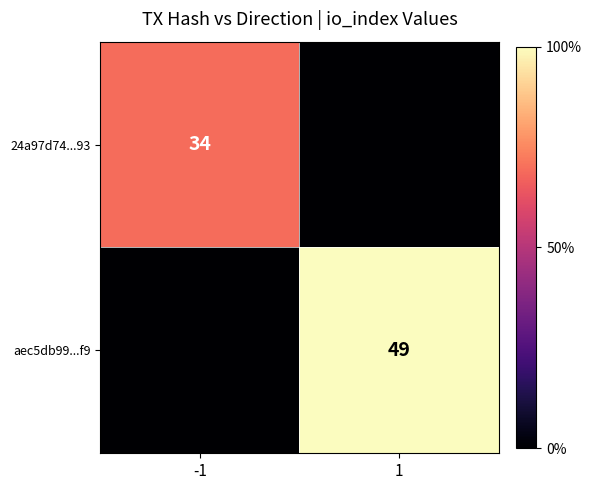

The value of 24a97d74...93 at -1 is 34. True or false?

True